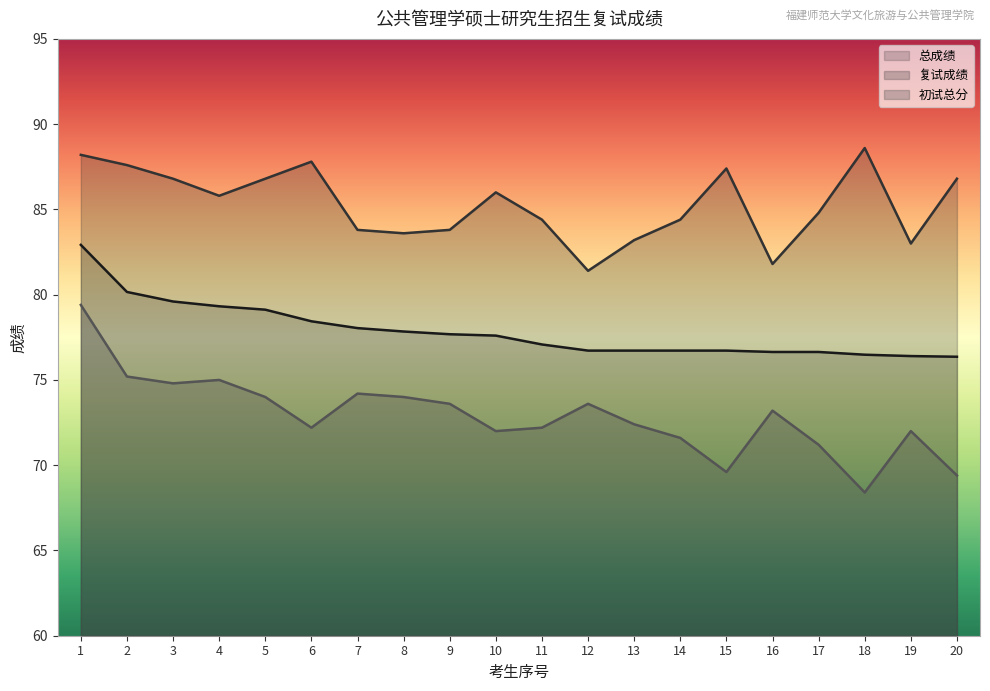

Which category has the highest value in the 初试总分 series?

1